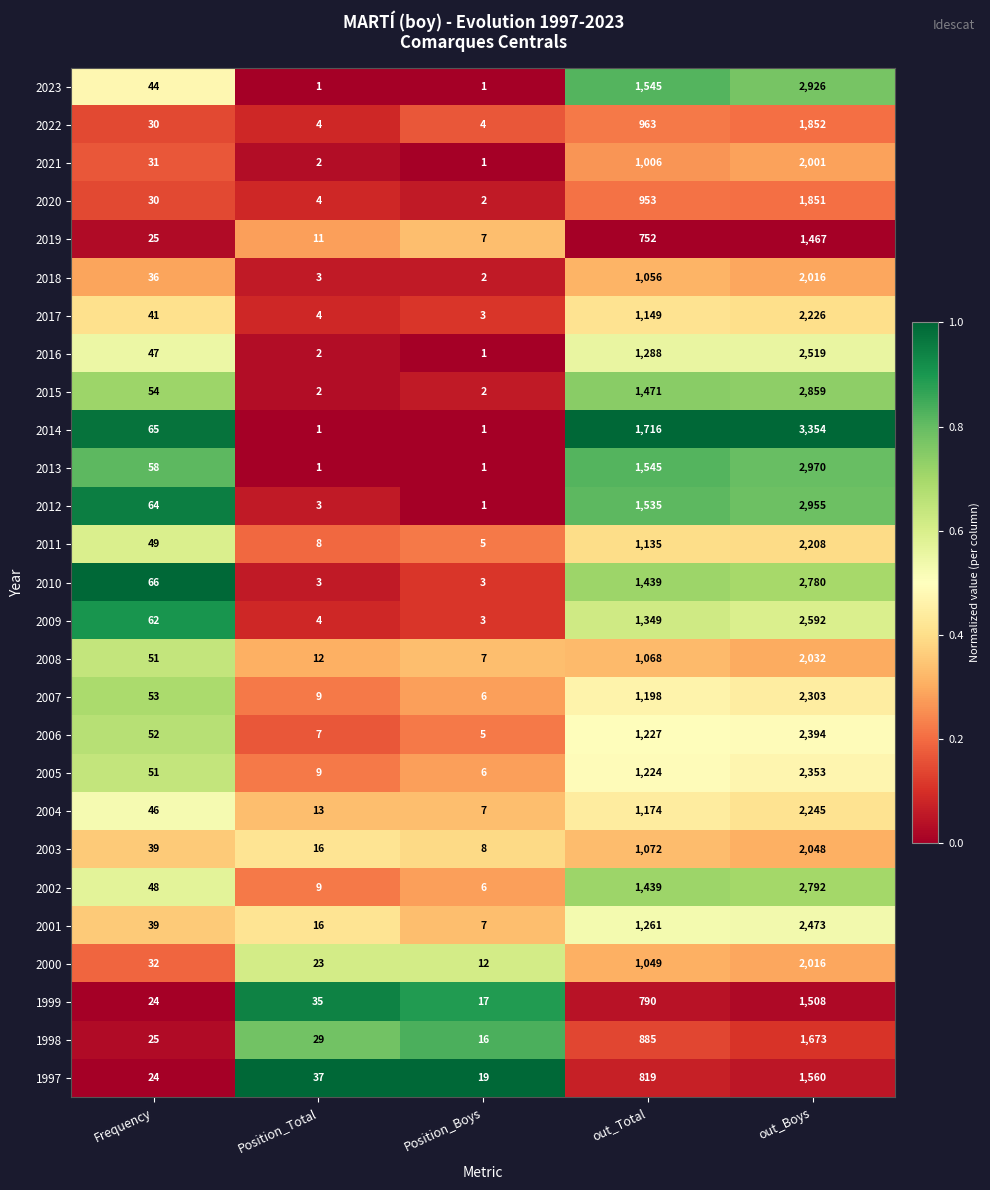

Which category has the highest value in the 2013 series?

out_Boys